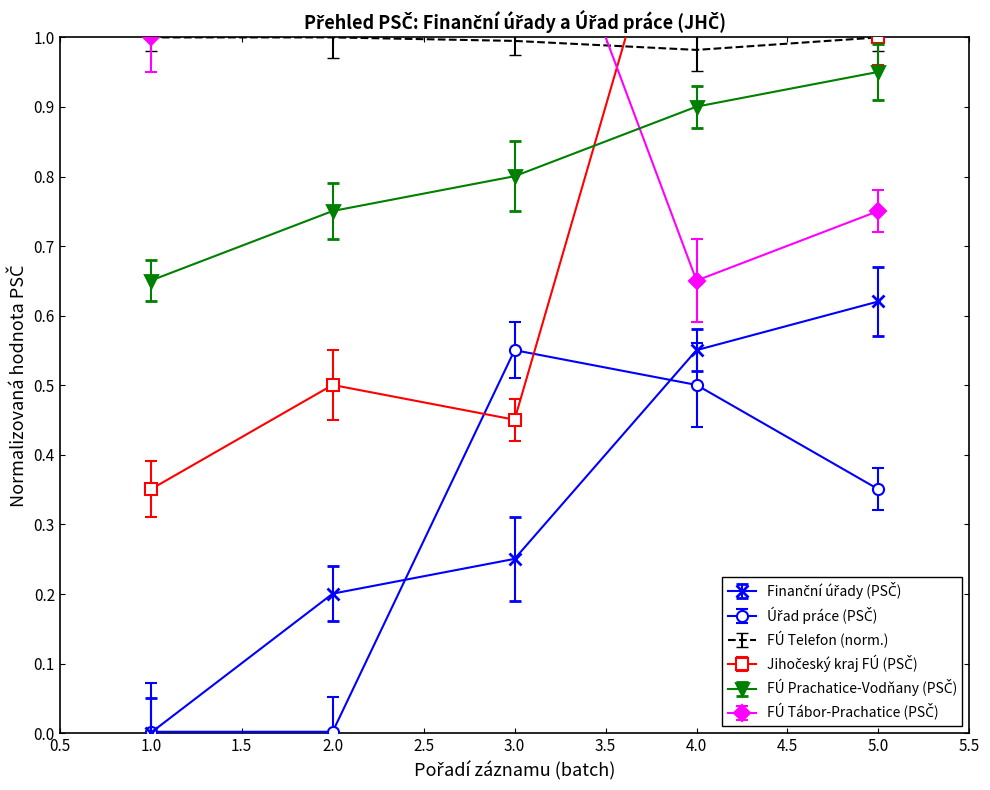

At how many categories does at least one series exceed 0?

5